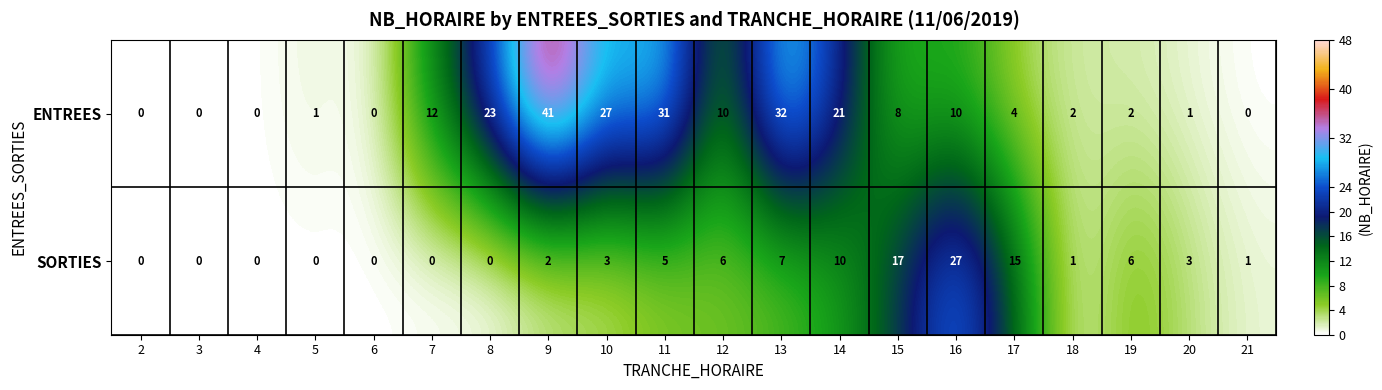

Is it true that SORTIES equals 0 at 8?

True